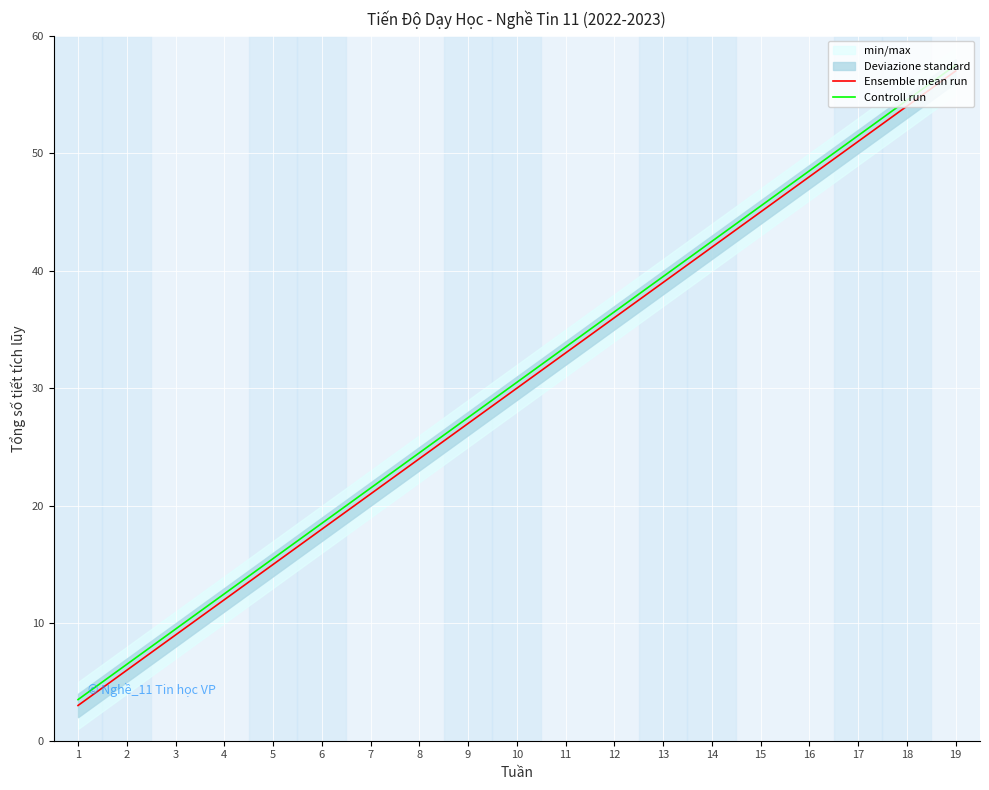

Which category has the lowest value in the Controll run series?

1